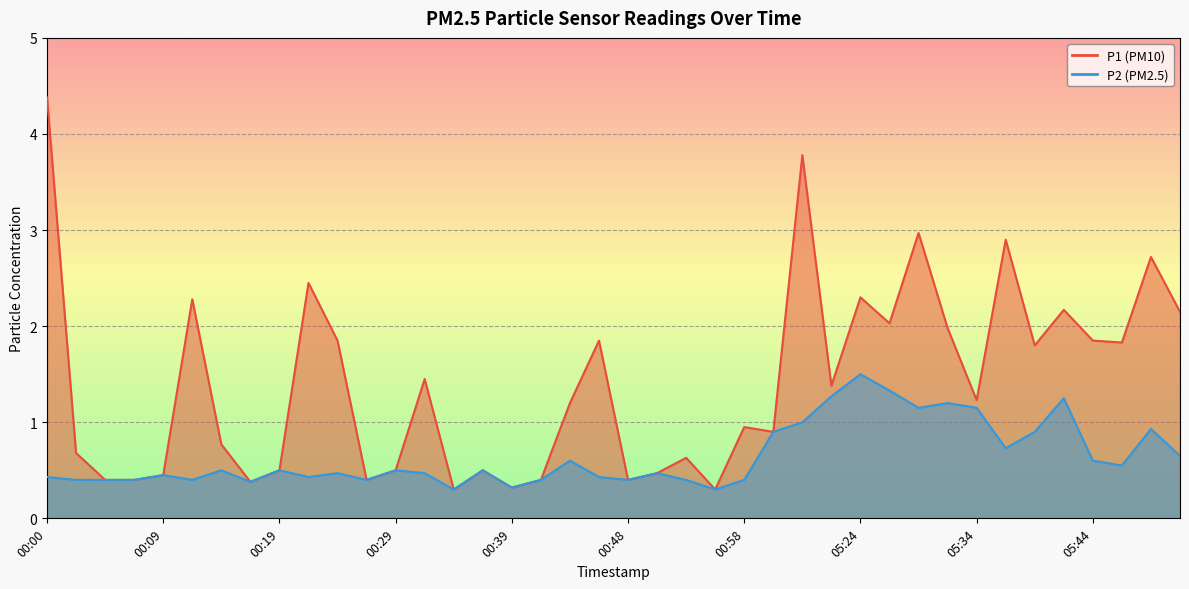

What is the difference between the maximum and minimum values in the P2 series?

1.2